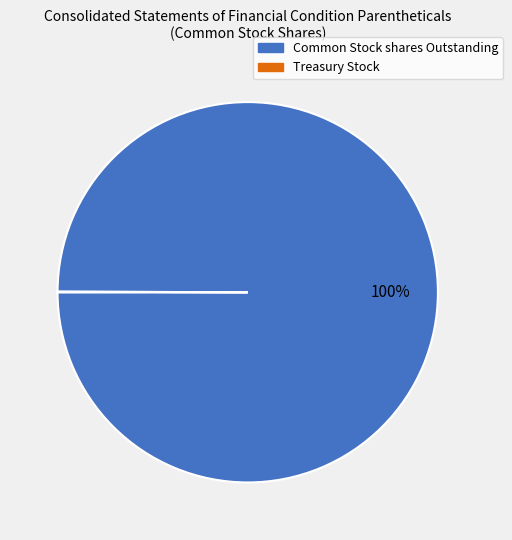

To the nearest percent, what percentage of the pie is Common Stock shares Outstanding?

100%